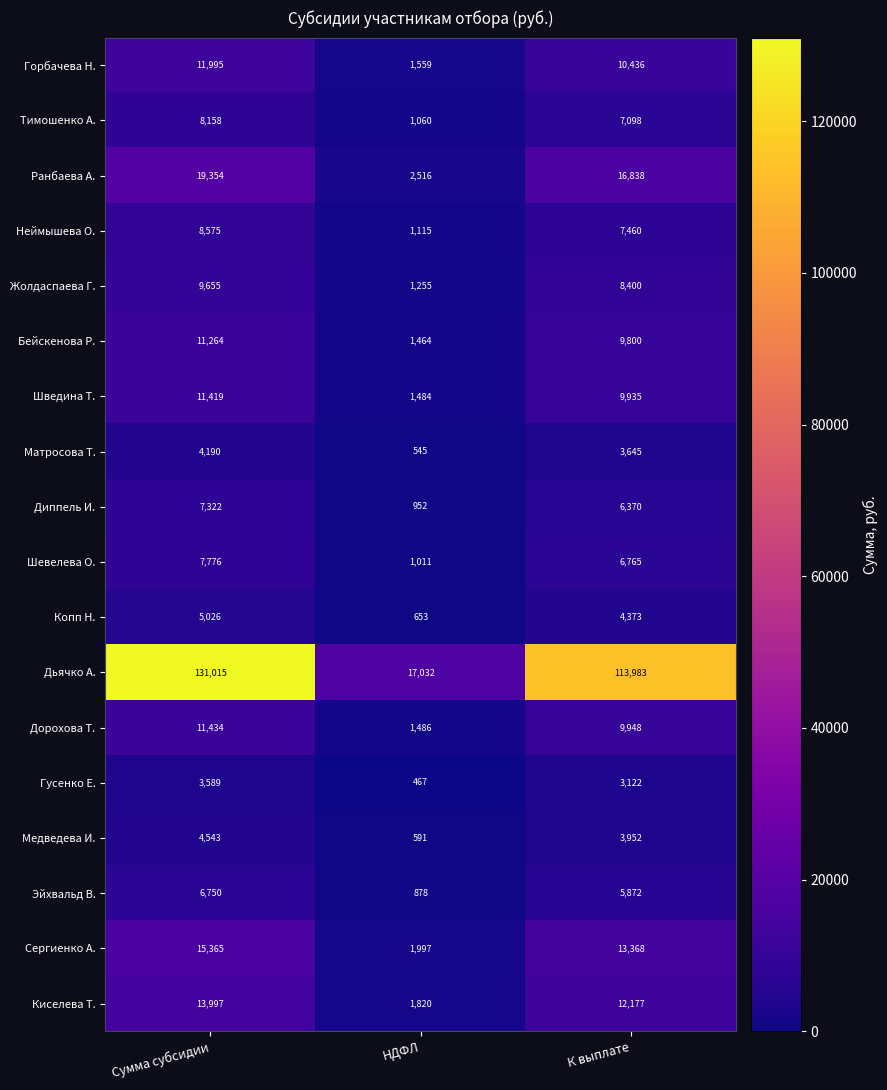

What value does the Бейскенова Р. series have at Сумма субсидии, to the nearest 50?

11250